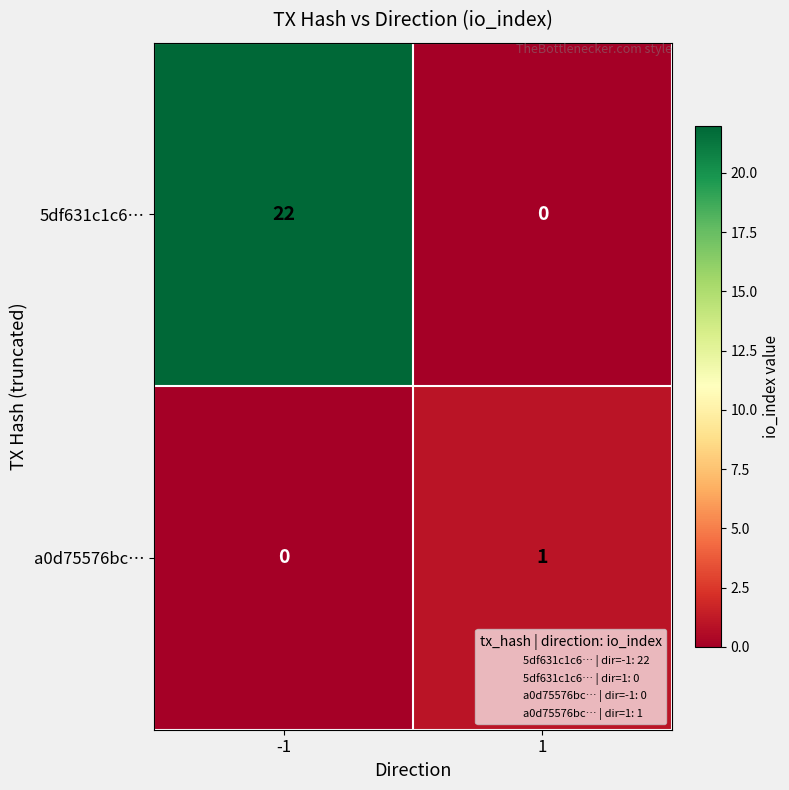

What value does the 5df631c1c6… series have at -1?

22